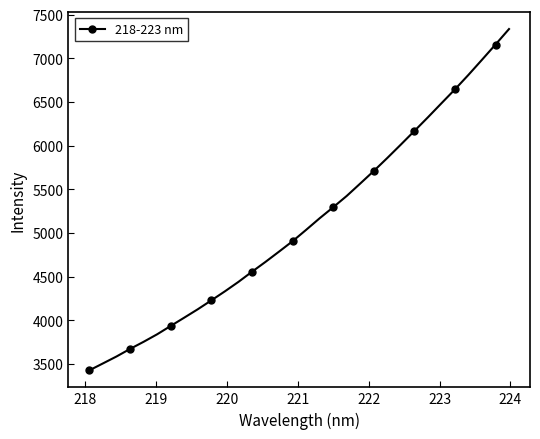

What is the value of the 20th point from the left?

5424.5